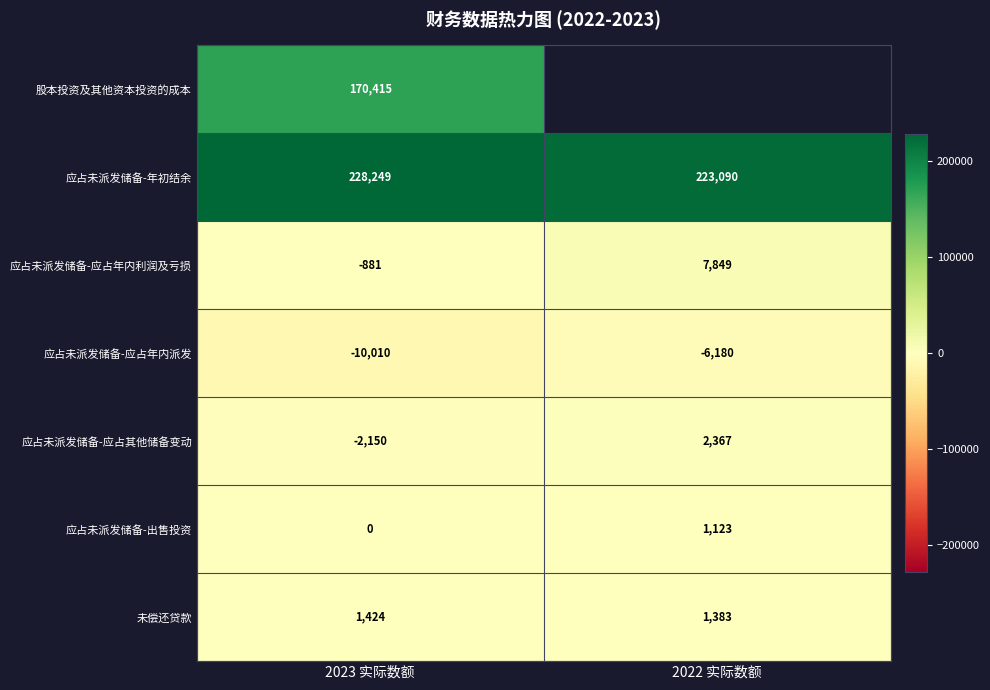

Count the number of categories in the chart.

2